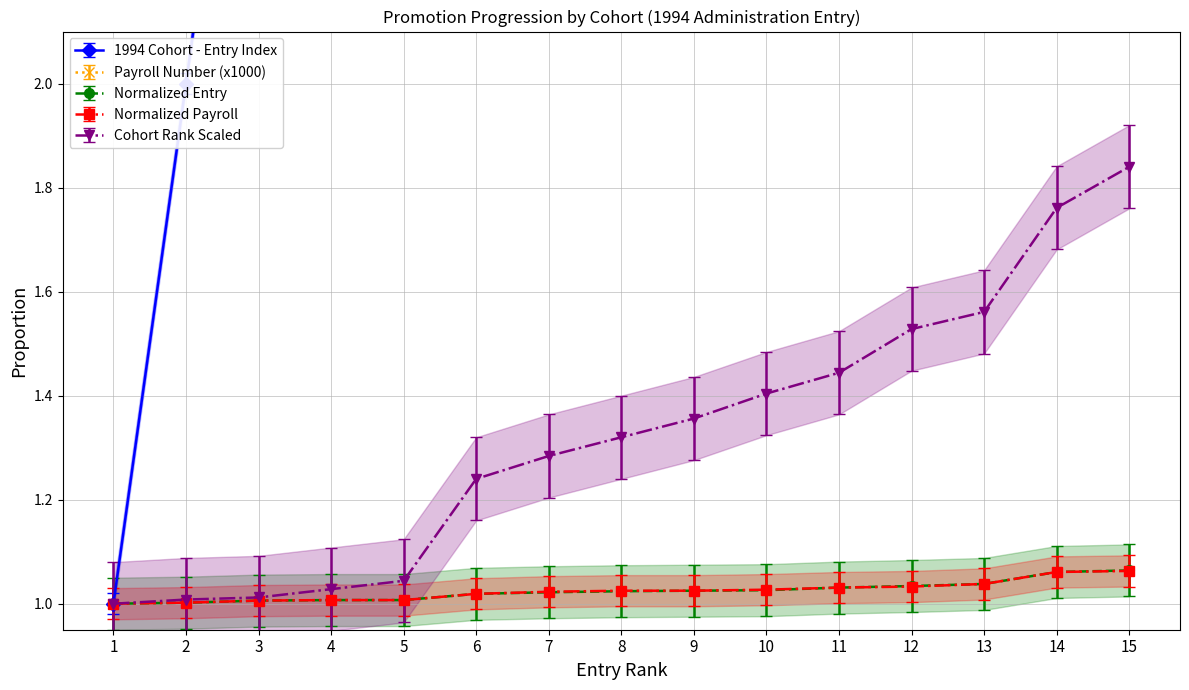

True or false: 1994 Cohort - Entry Index and Payroll Number (x1000) cross at least once.

False